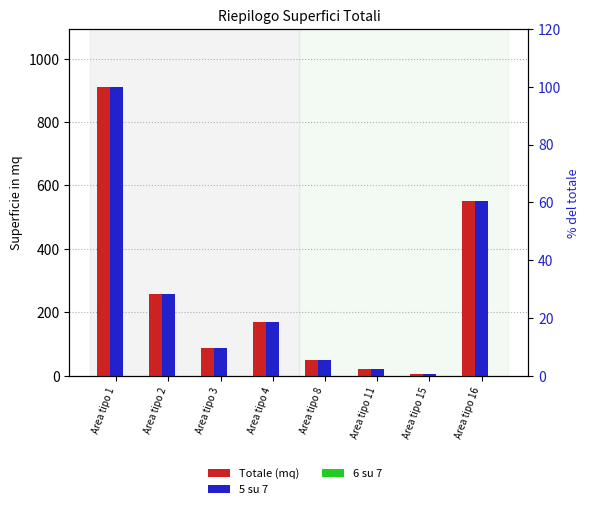

What are all the series names shown in the legend?

Totale, 5 su 7, 6 su 7, 6 su 7 %